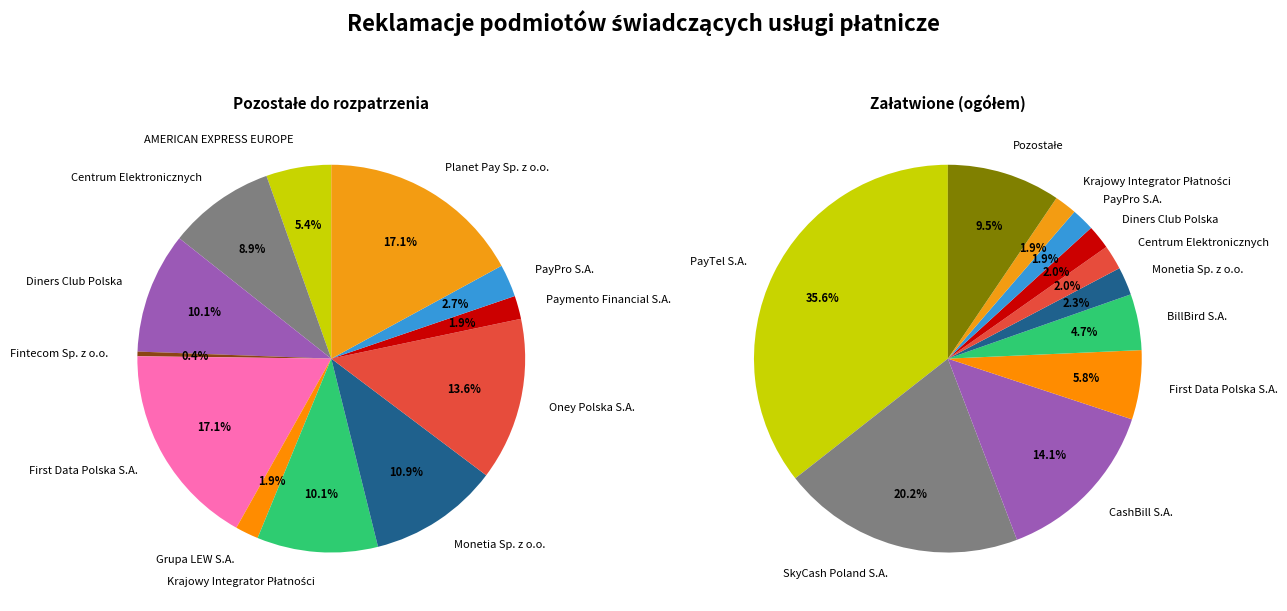

Combined, do Diners Club Polska and Payland net S.A. account for over 50%?

No